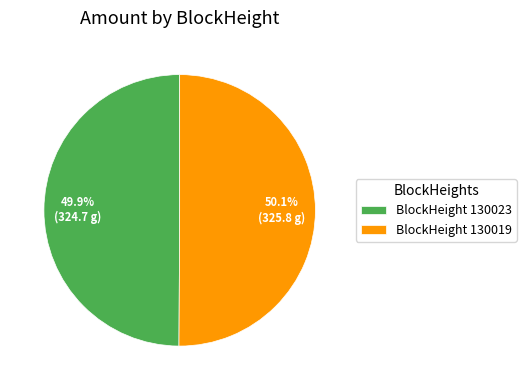

Do BlockHeight 130019 and BlockHeight 130023 together represent more than half of the pie?

Yes